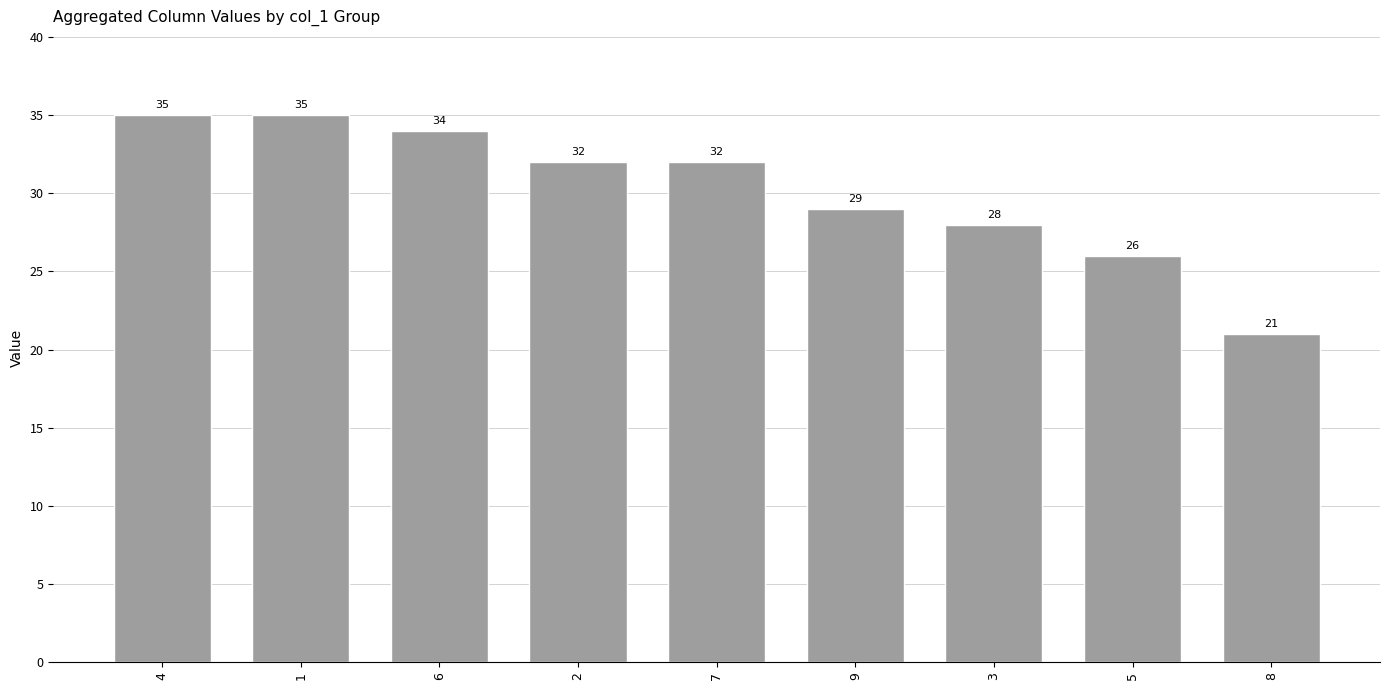

Where is the data nearest to the value 28?

3